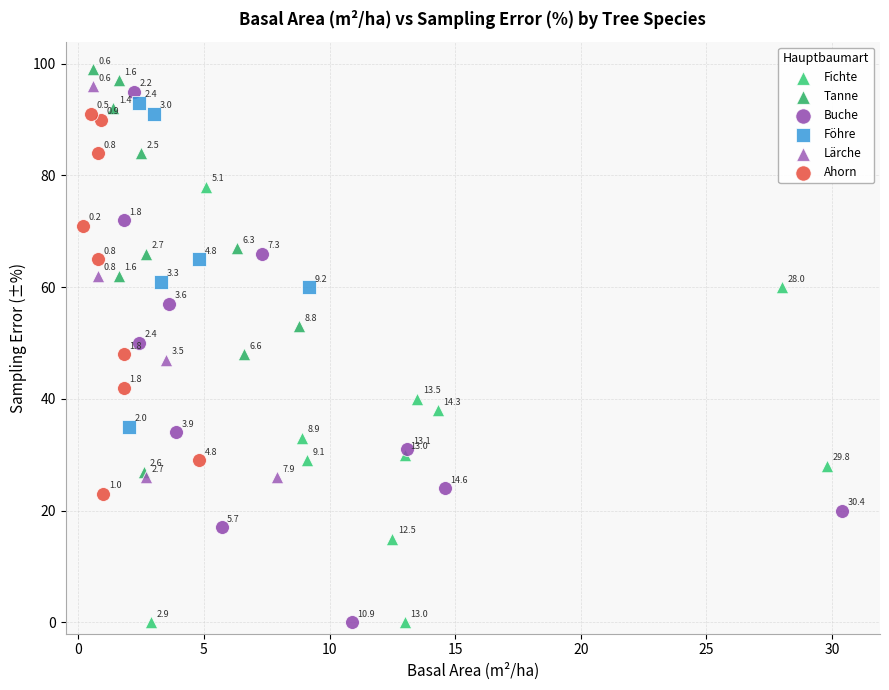

Which series contains the highest Y value?

Tanne